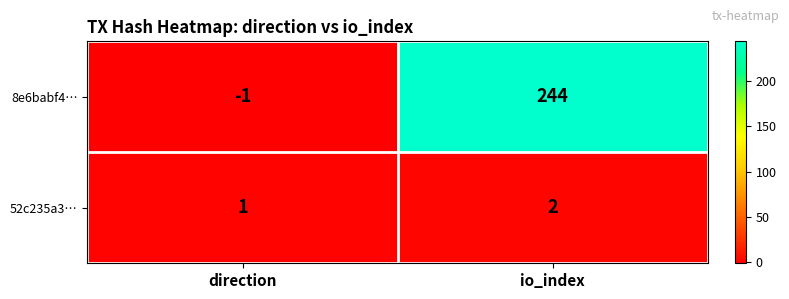

At which category does the chart reach its minimum across all series?

direction